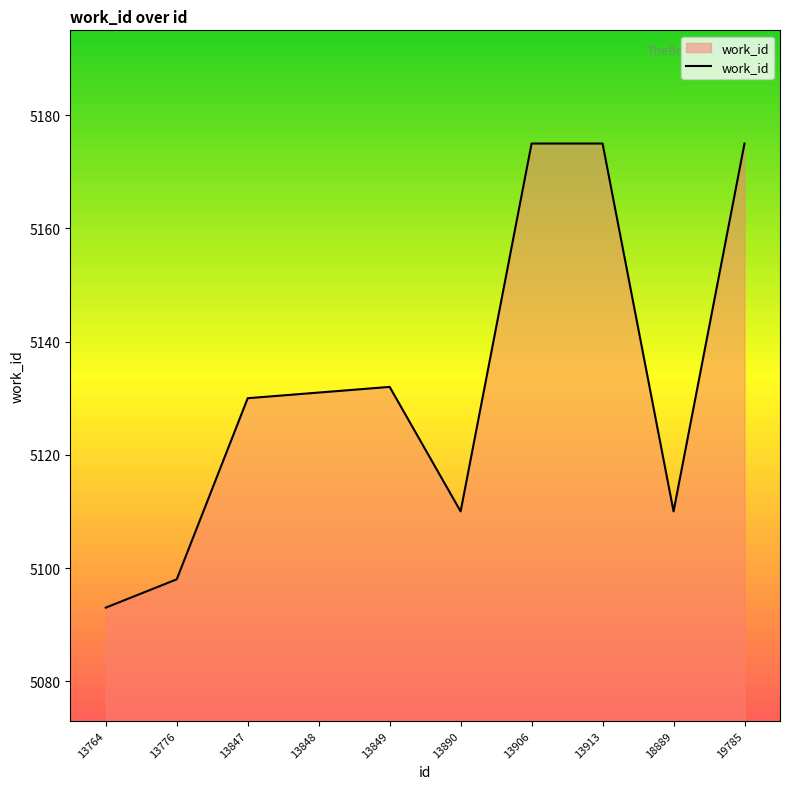

Where is the first local maximum?

13849